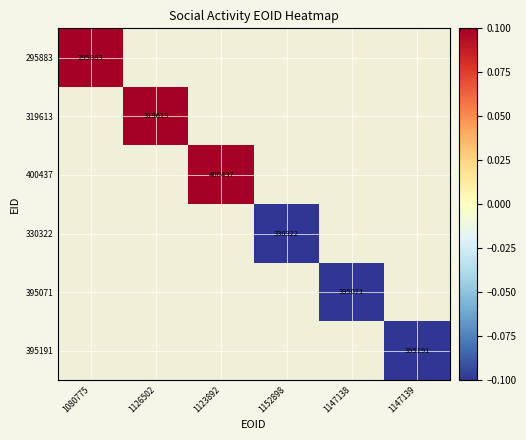

The 395191 series shows 150364.8 at 1147139. True or false?

False